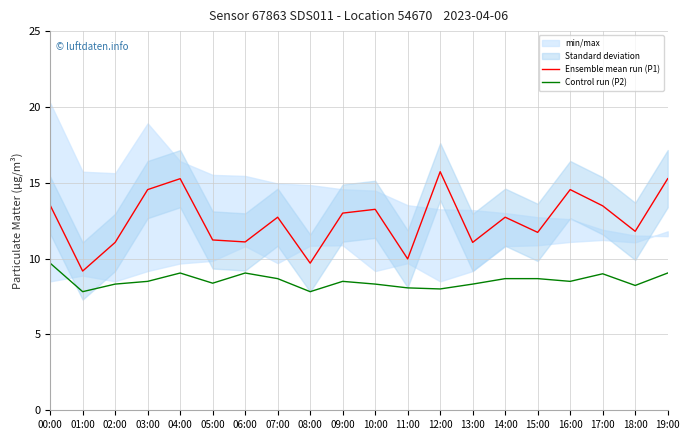

At which category does Control run (P2) reach its first local valley?

01:00